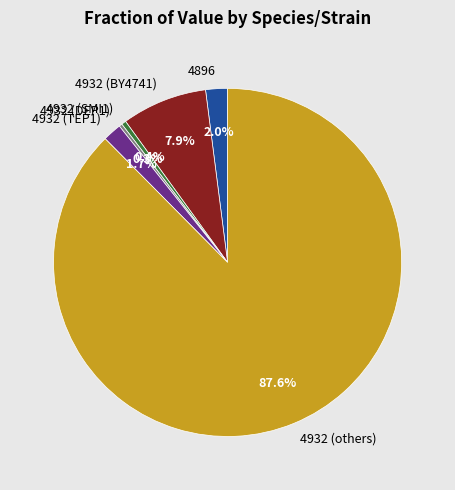

What percentage is the 4896 slice, to the nearest percent?

2%